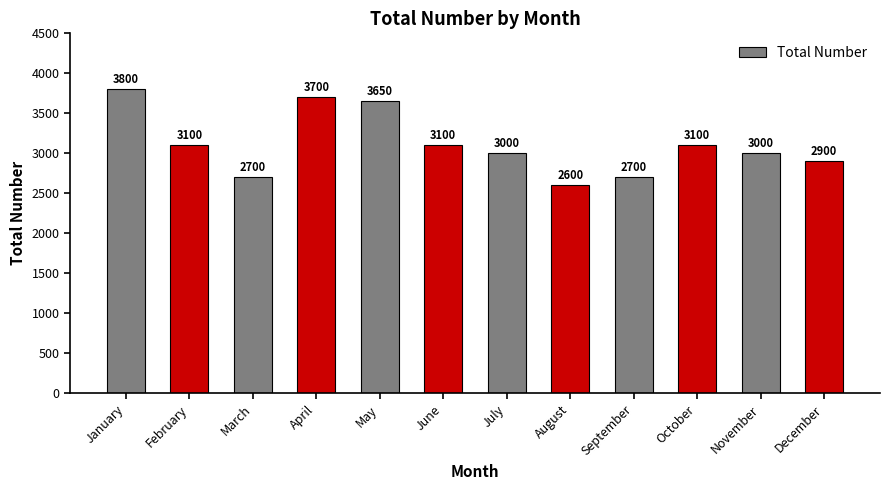

At which label does the data first exceed 3100?

January